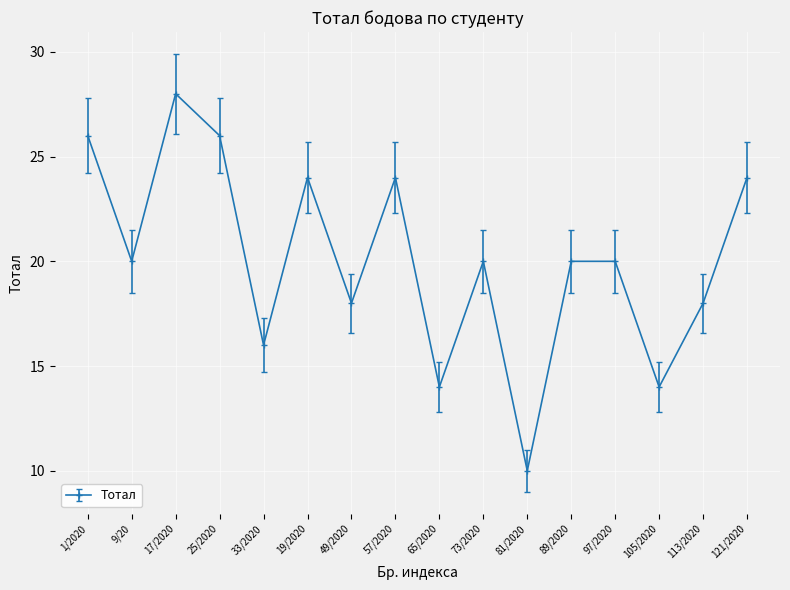

At which label does the data first exceed 20?

1/2020